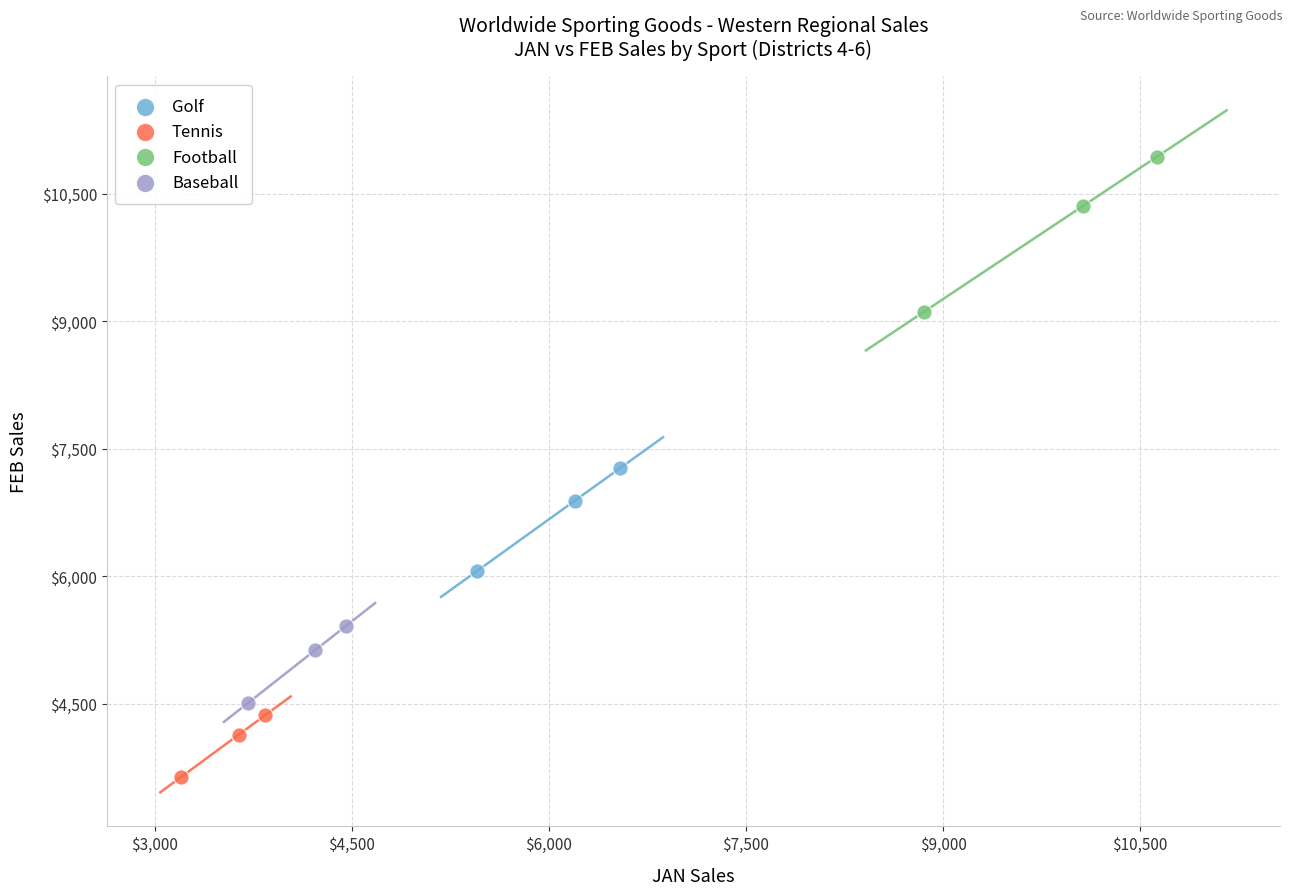

What are all the series names shown in the legend?

Golf, Tennis, Football, Baseball